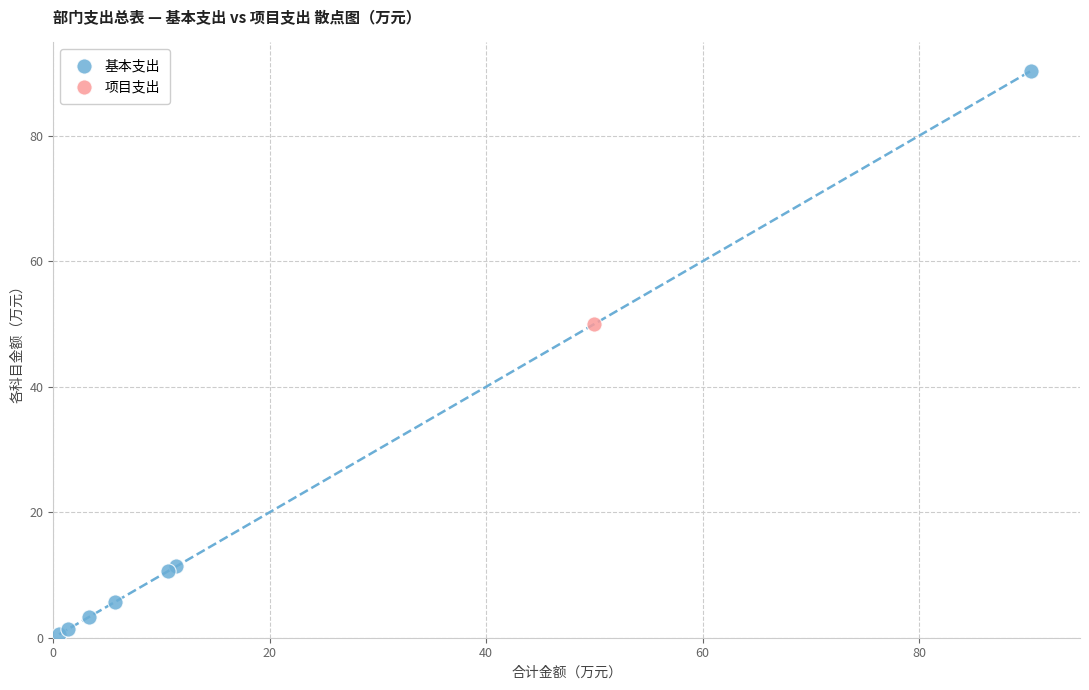

What are all the series names shown in the legend?

基本支出, 项目支出